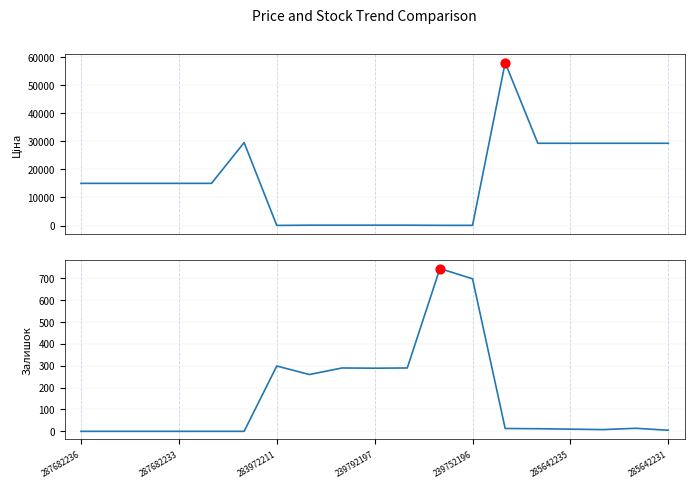

Which series reaches the maximum Y coordinate?

Ціна